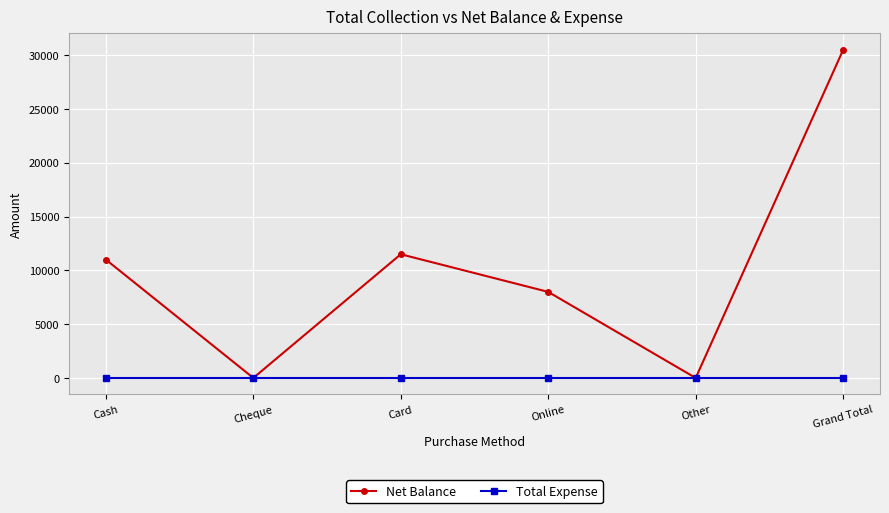

How many lines are shown in the chart?

2